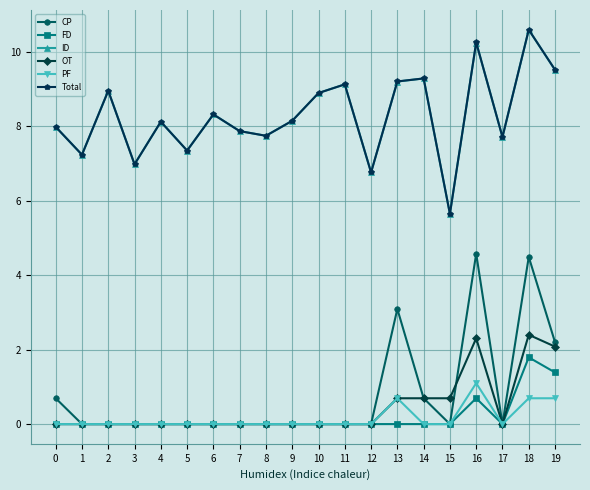

True or false: OT and Total cross at least once.

False